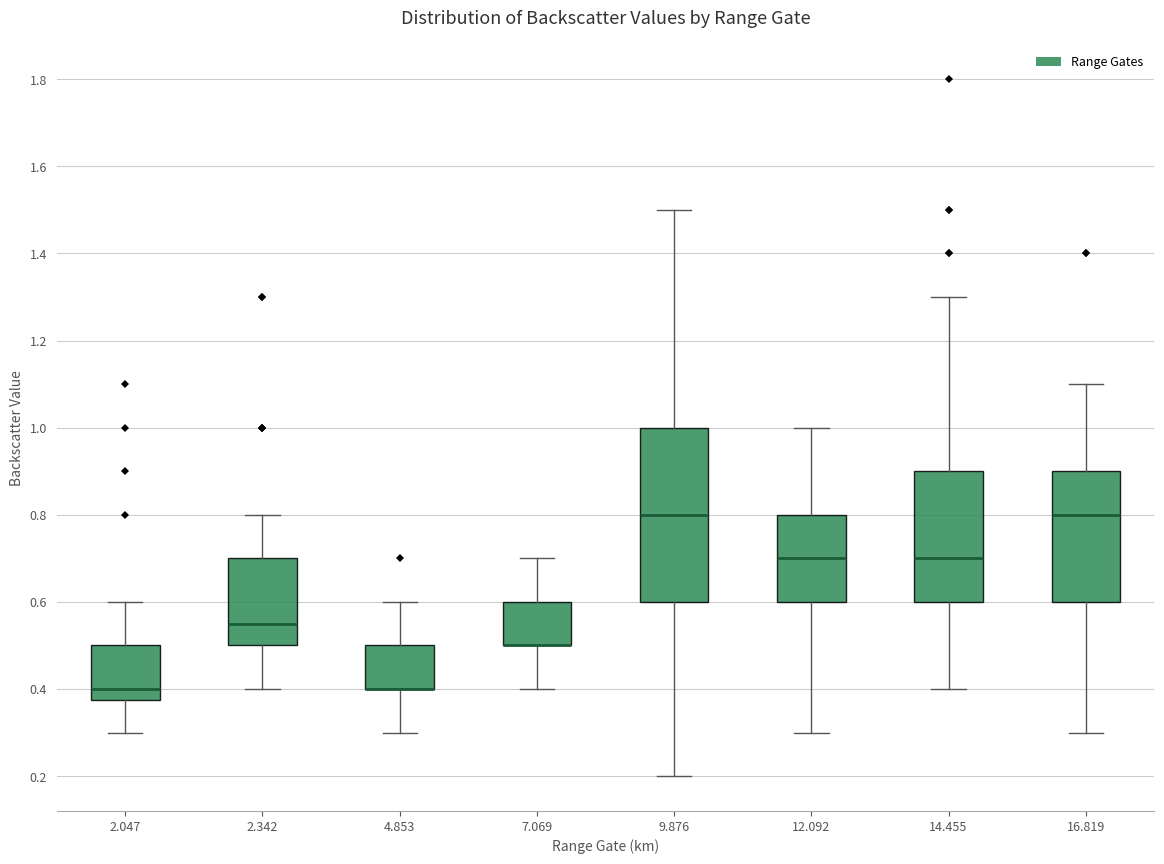

Reading left to right, transcribe this box plot: for each box, give where its median line is, the range the box spans, and where its two whiskers end, as read against the y-axis. The values are not printed on the chart, so give them approximately, as read against the axis.

2.047: median 0.40, box 0.38 to 0.50, whiskers 0.30 to 0.60
2.342: median 0.56, box 0.50 to 0.70, whiskers 0.40 to 0.80
4.853: median 0.40 (drawn on the box's lower edge), box 0.40 to 0.50, whiskers 0.30 to 0.60
7.069: median 0.50 (drawn on the box's lower edge), box 0.50 to 0.60, whiskers 0.40 to 0.70
9.876: median 0.80, box 0.60 to 1.00, whiskers 0.20 to 1.50
12.092: median 0.70, box 0.60 to 0.80, whiskers 0.30 to 1.00
14.455: median 0.70, box 0.60 to 0.90, whiskers 0.40 to 1.30
16.819: median 0.80, box 0.60 to 0.90, whiskers 0.30 to 1.10